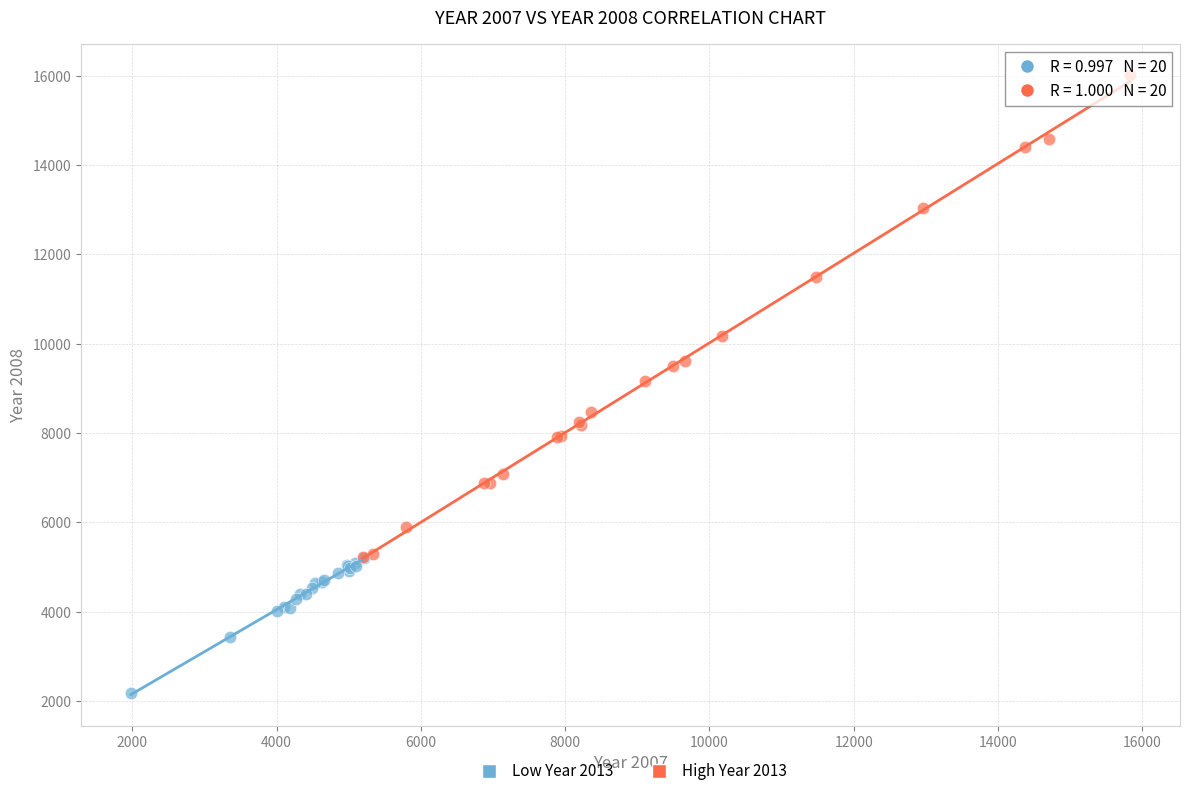

Which series contains the highest Y value?

High Year 2013